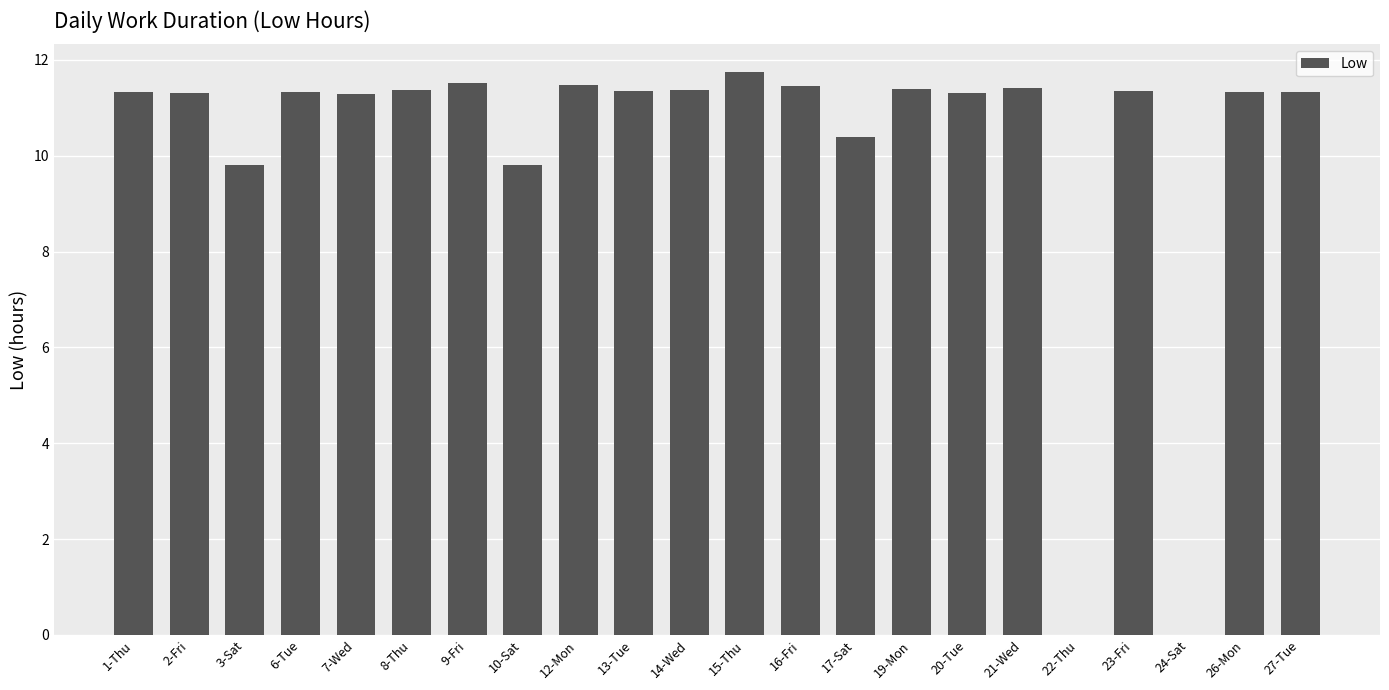

What is the ratio of the value at 20-Tue to the value at 10-Sat?

1.2